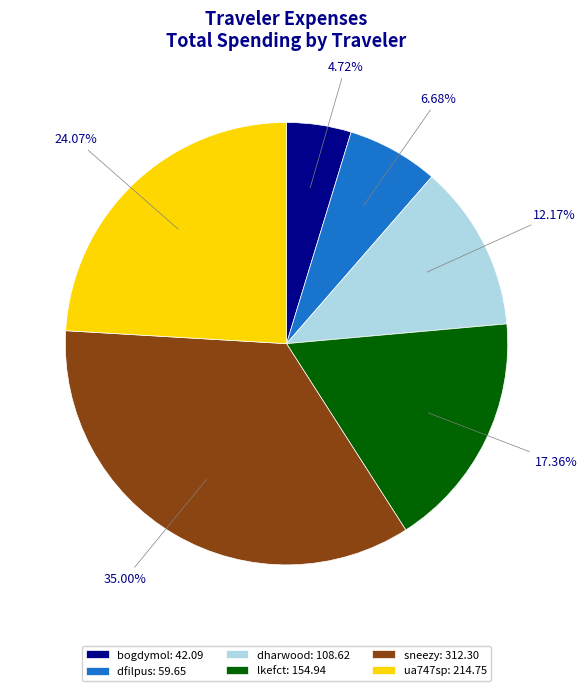

To the nearest percent, what portion does ua747sp represent?

24%